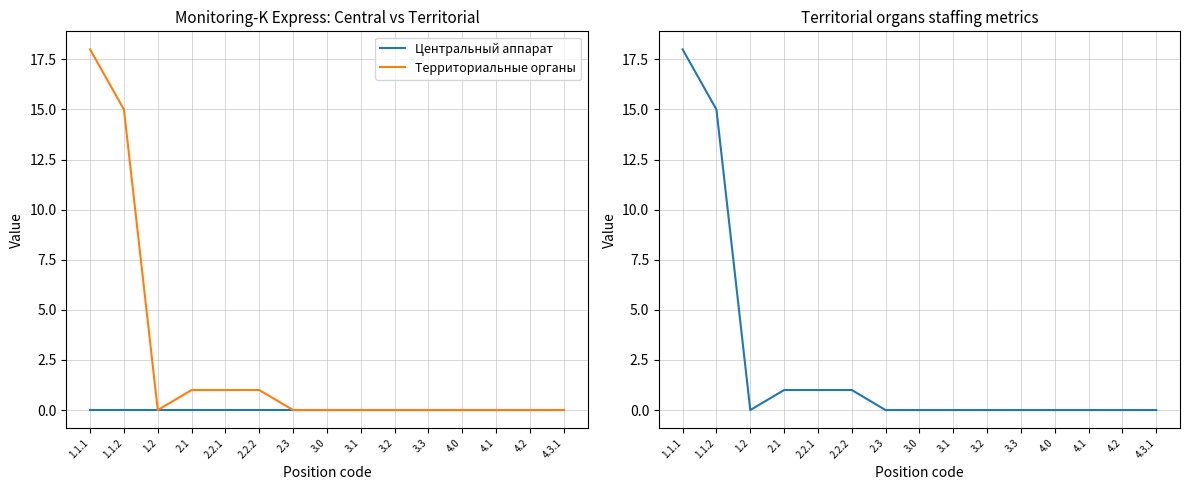

Is it true that Центральный аппарат equals 0 at 4.0?

True